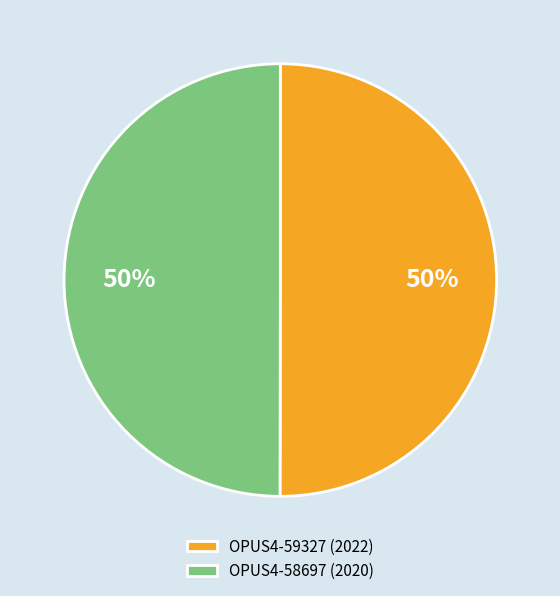

Do OPUS4-59327 (2022) and OPUS4-58697 (2020) together represent more than half of the pie?

Yes